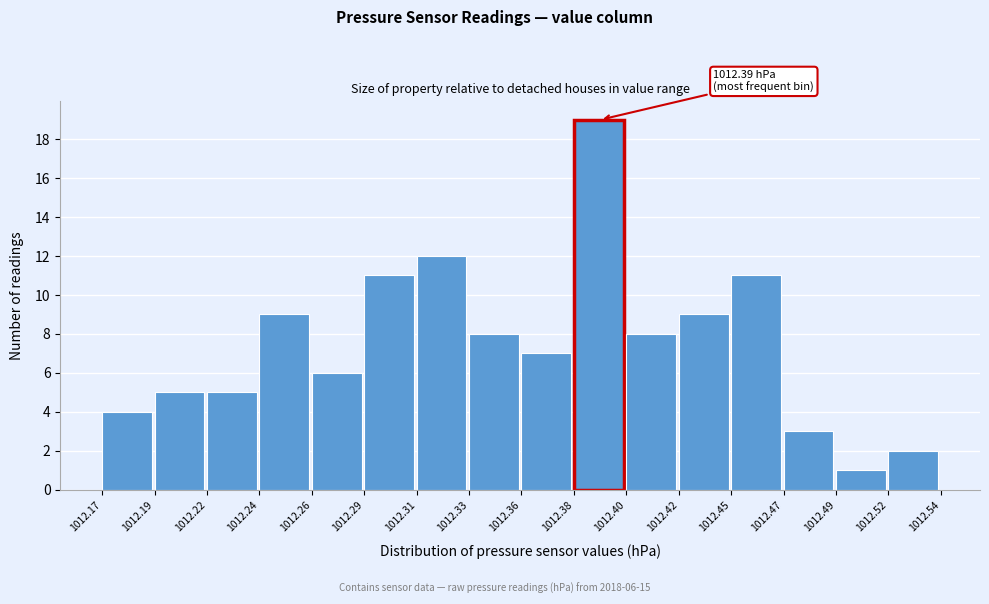

Reading left to right, what are all the values shown in this chart?

1012.17=4	1012.19=5	1012.22=5	1012.24=9	1012.26=6	1012.29=11	1012.31=12	1012.33=8	1012.36=7	1012.38=19	1012.40=8	1012.42=9	1012.45=11	1012.47=3	1012.49=1	1012.52=2